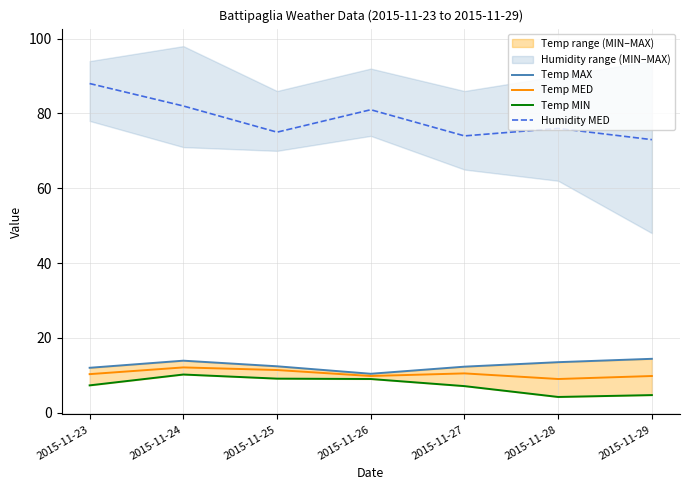

Is this an area chart (filled region under the line)?

No